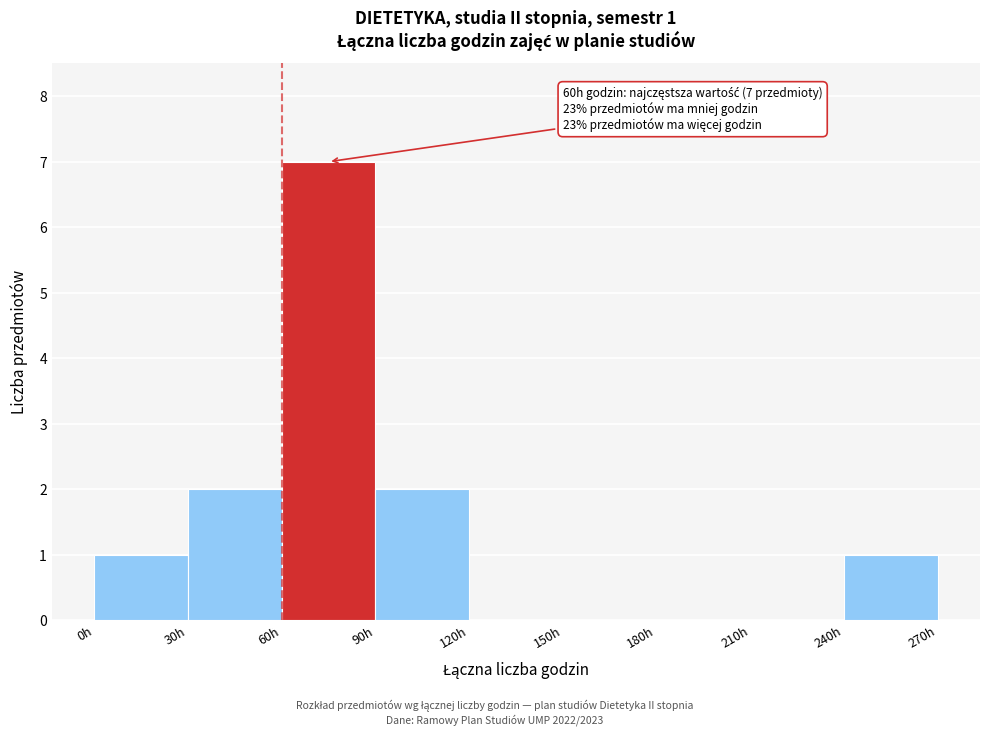

Over which range of the x-axis is the bar tallest?

60 to 90